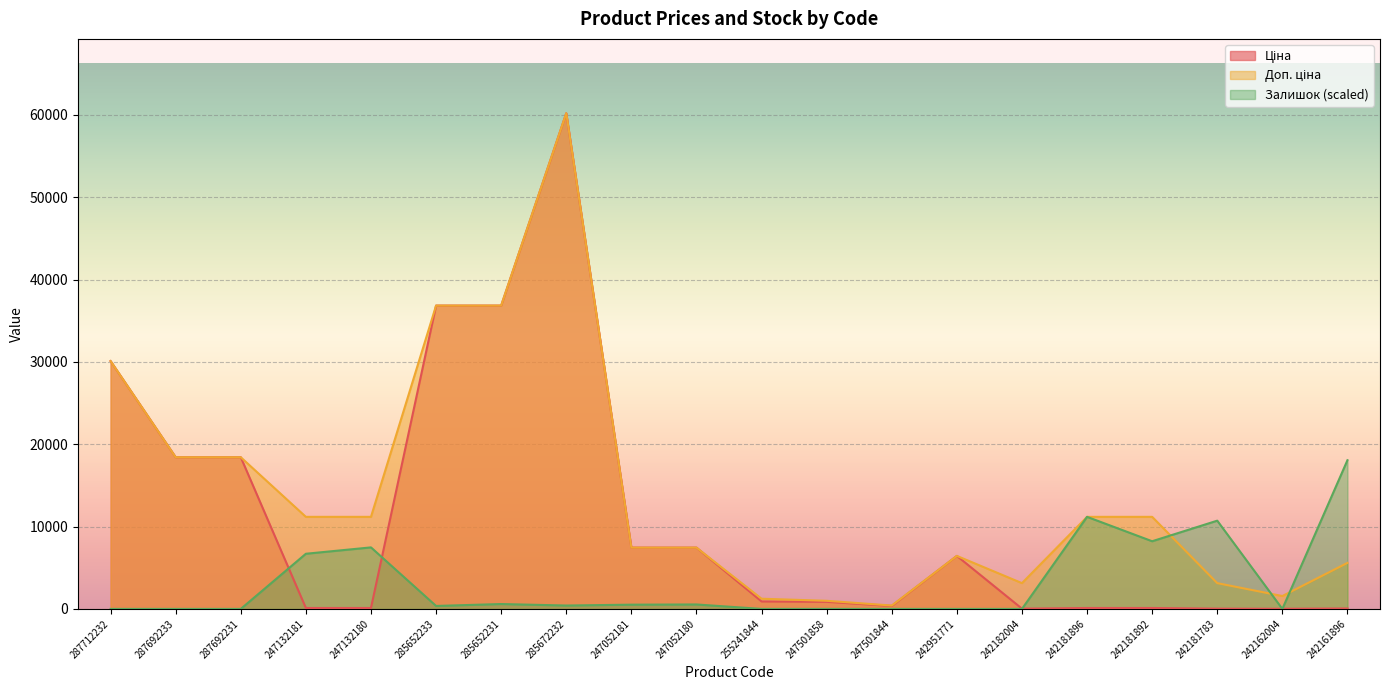

How many lines are shown in the chart?

3